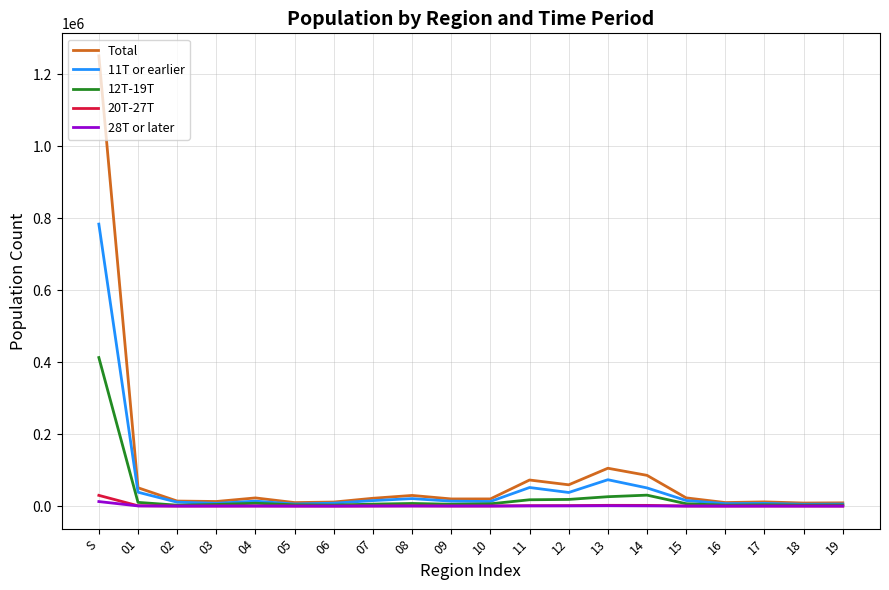

At how many categories does at least one series exceed 843318?

1